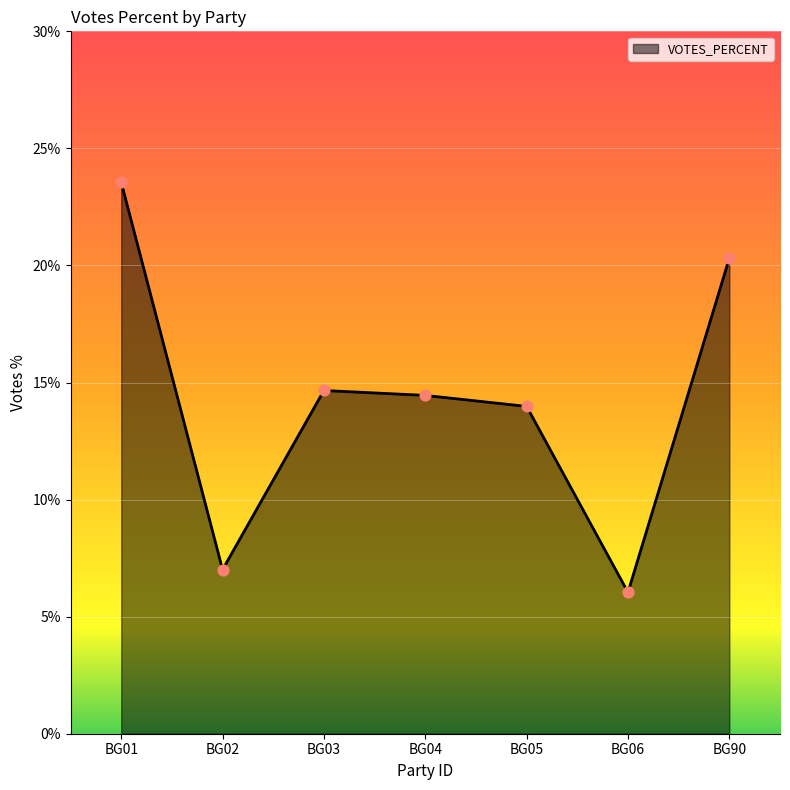

Which has a higher value, BG05 or BG04?

BG04